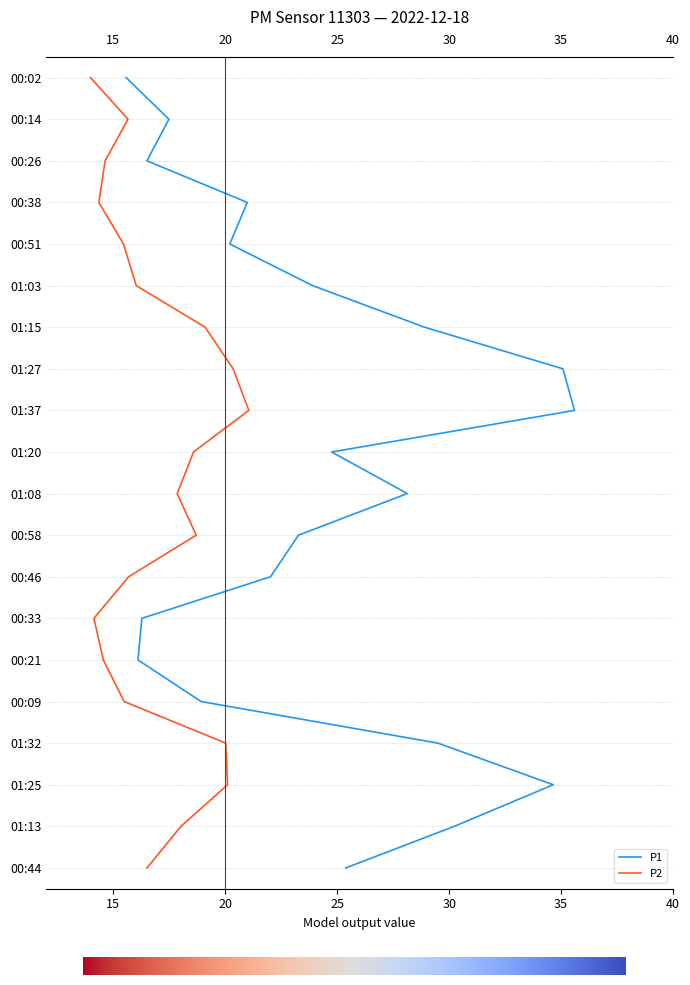

What is the difference between the P1 values at 00:26 and 00:38?

4.5